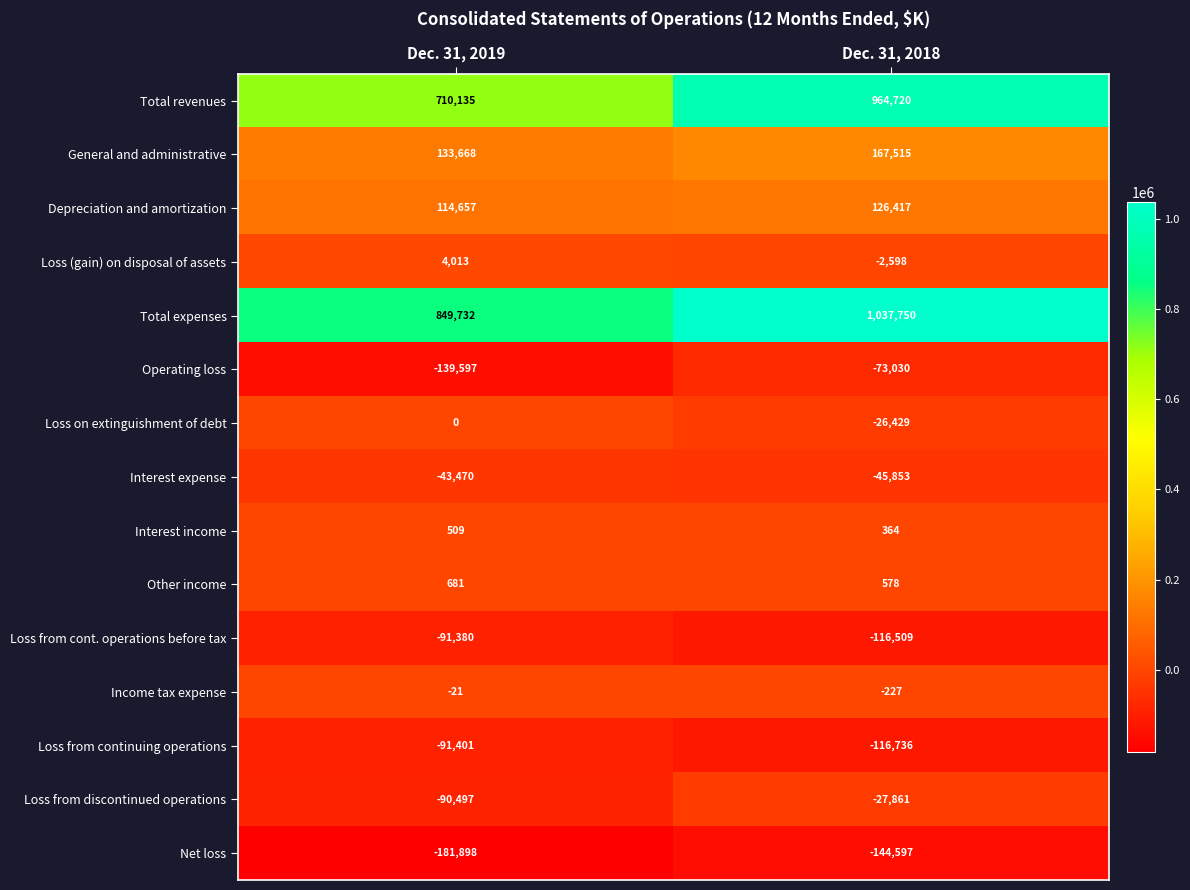

Between Dec. 31, 2019 and Dec. 31, 2018, which series saw the biggest shift?

Total revenues